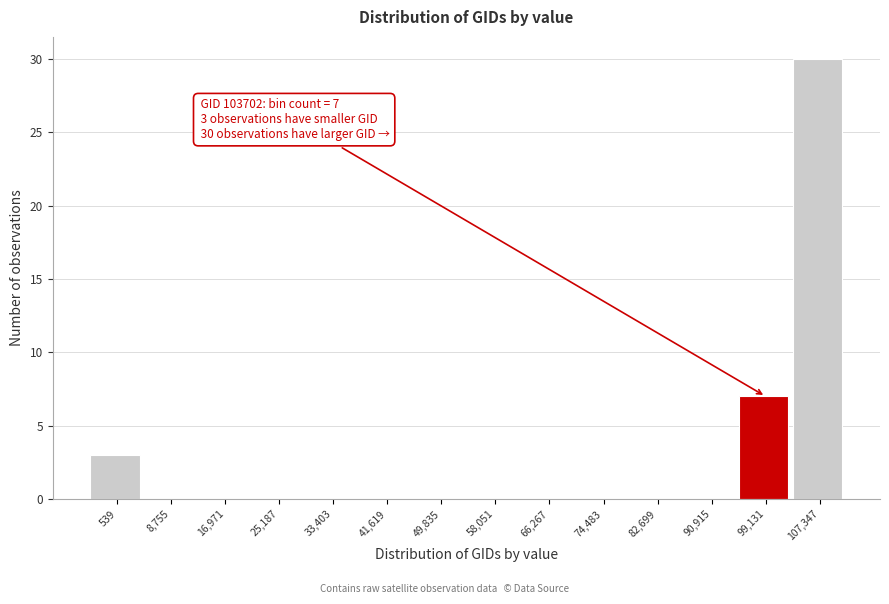

Reading left to right, list all the values displayed in this chart.

539=3	8,755=0	16,971=0	25,187=0	33,403=0	41,619=0	49,835=0	58,051=0	66,267=0	74,483=0	82,699=0	90,915=0	99,131=7	107,347=30